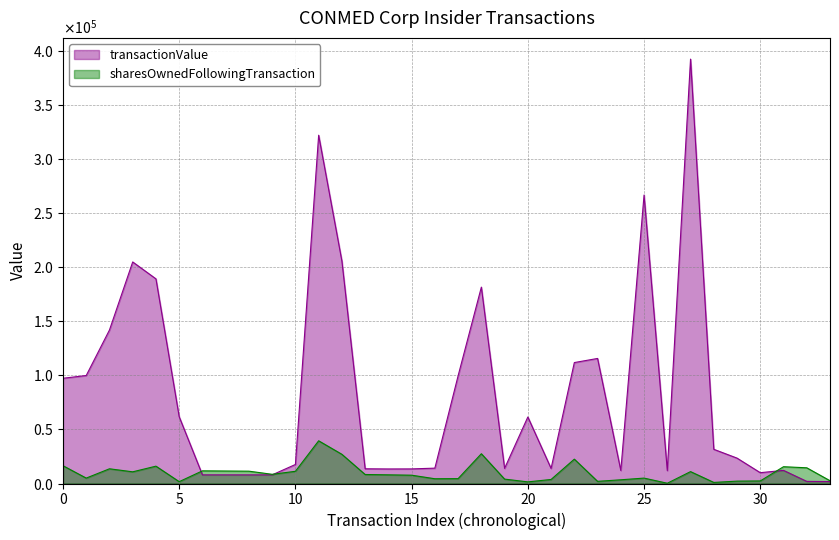

How many lines are shown in the chart?

2